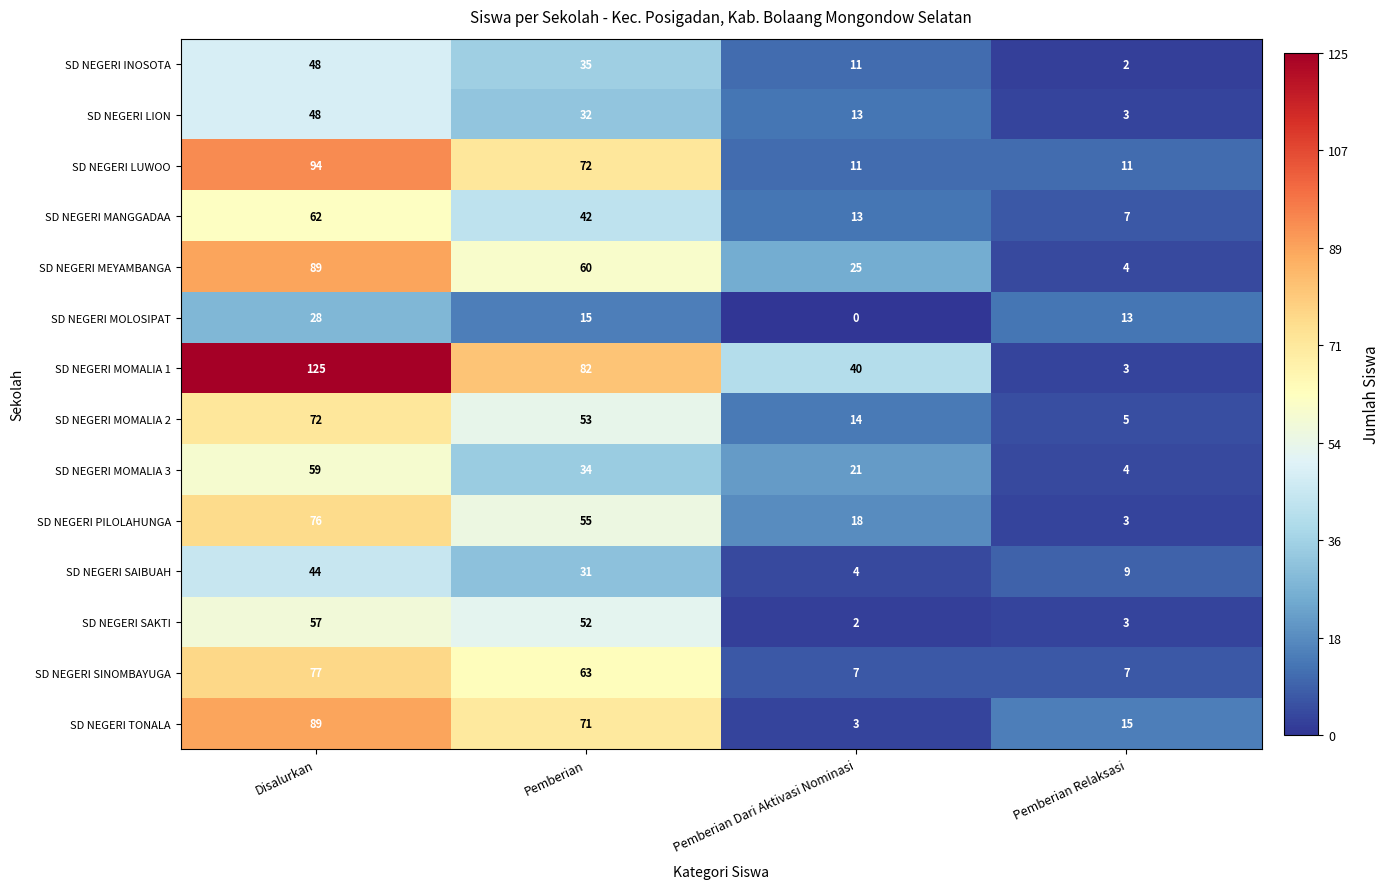

What is the sum of the SD NEGERI PILOLAHUNGA values at Pemberian and Pemberian Dari Aktivasi Nominasi?

73